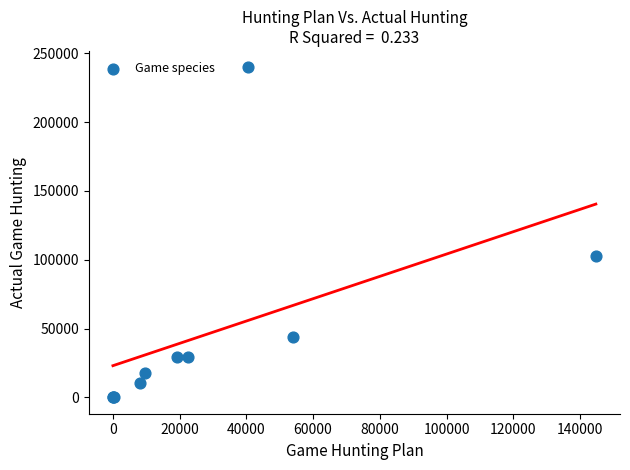

What Y value in the scatter plot is closest to 119930?

103018